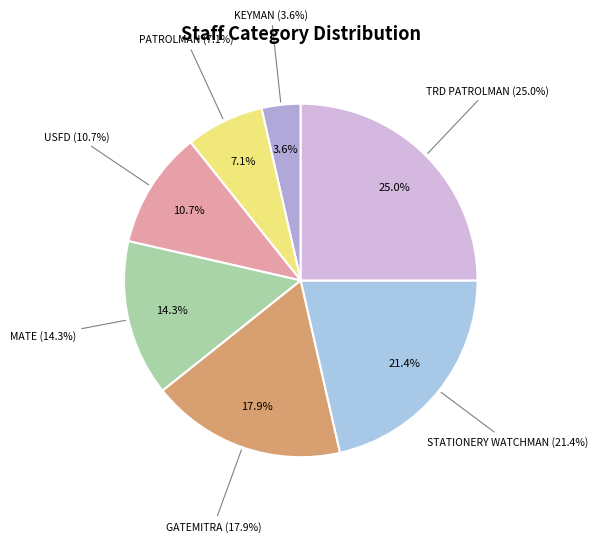

How many slices are in this pie chart?

7